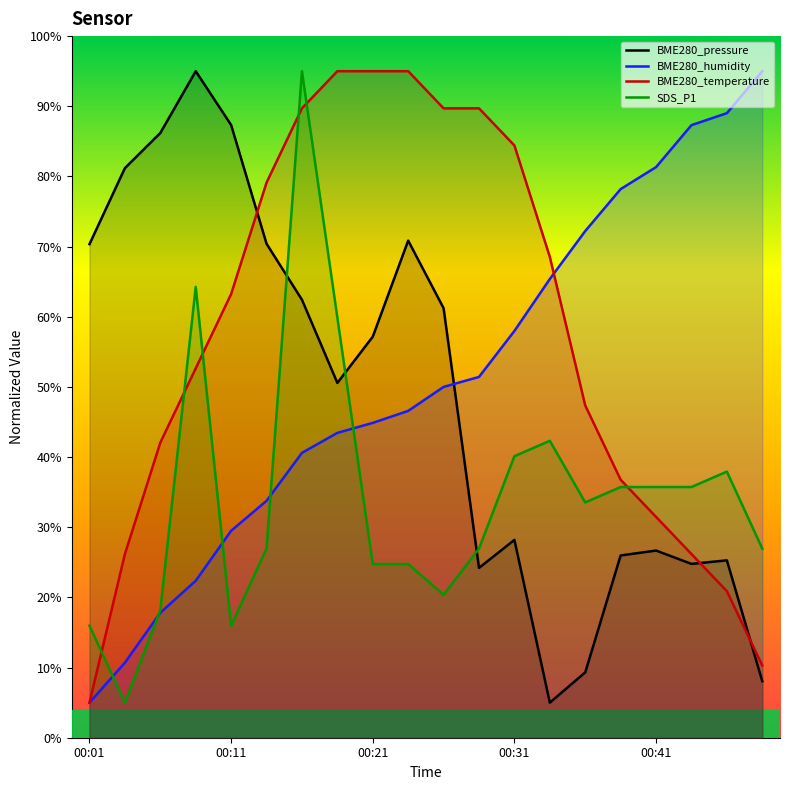

What is the minimum value shown in the chart?

5.0